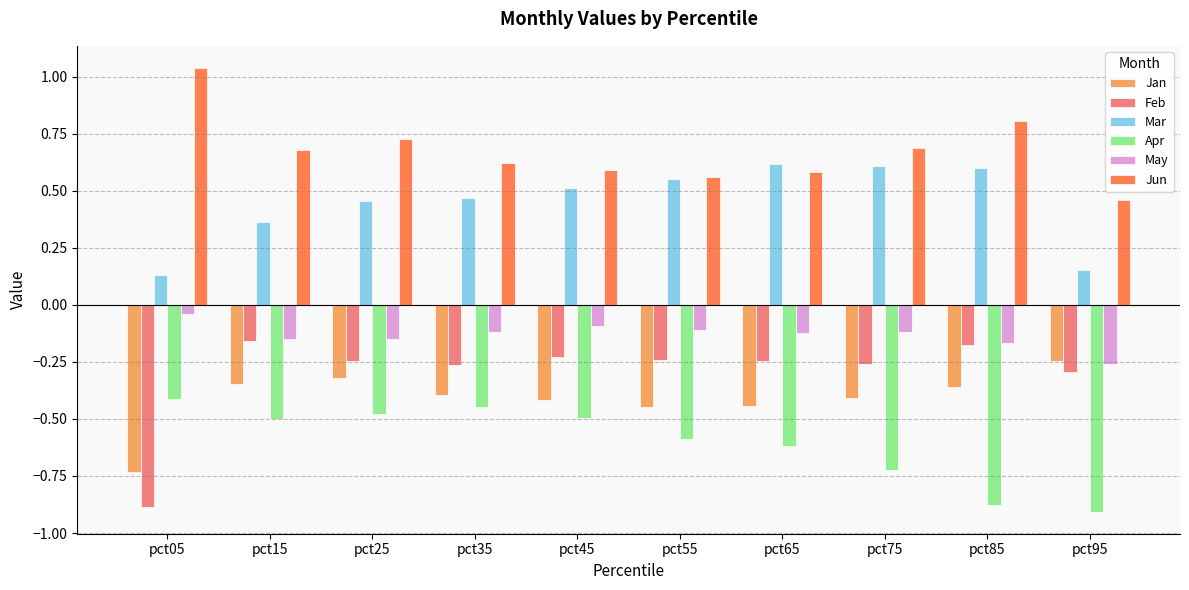

What is the sum of all May values?

-1.3